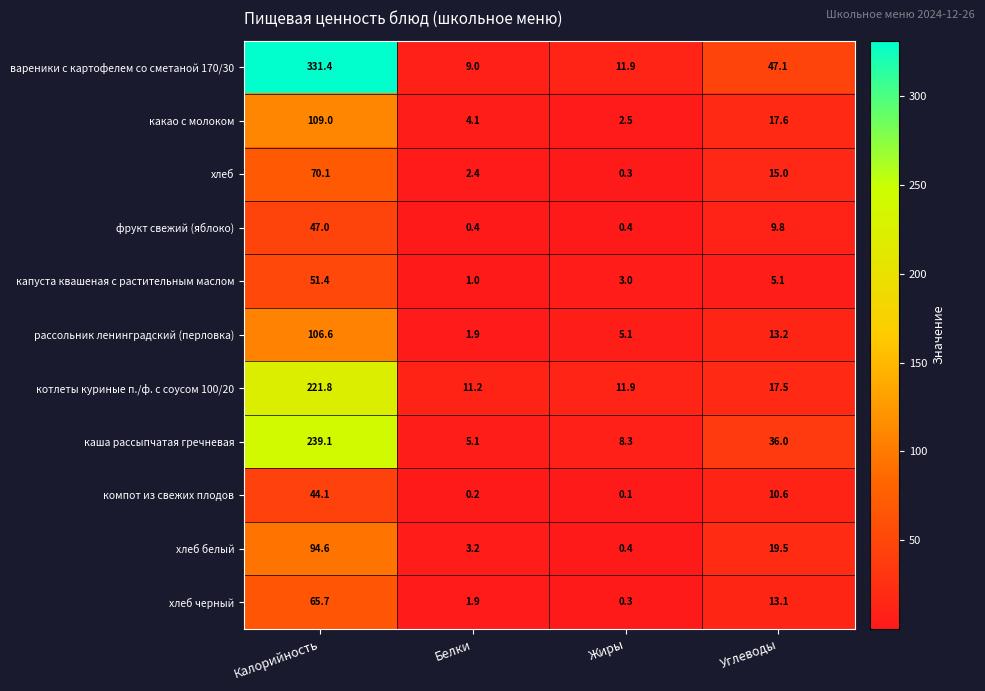

What is the sum of all фрукт свежий (яблоко) values?

57.6